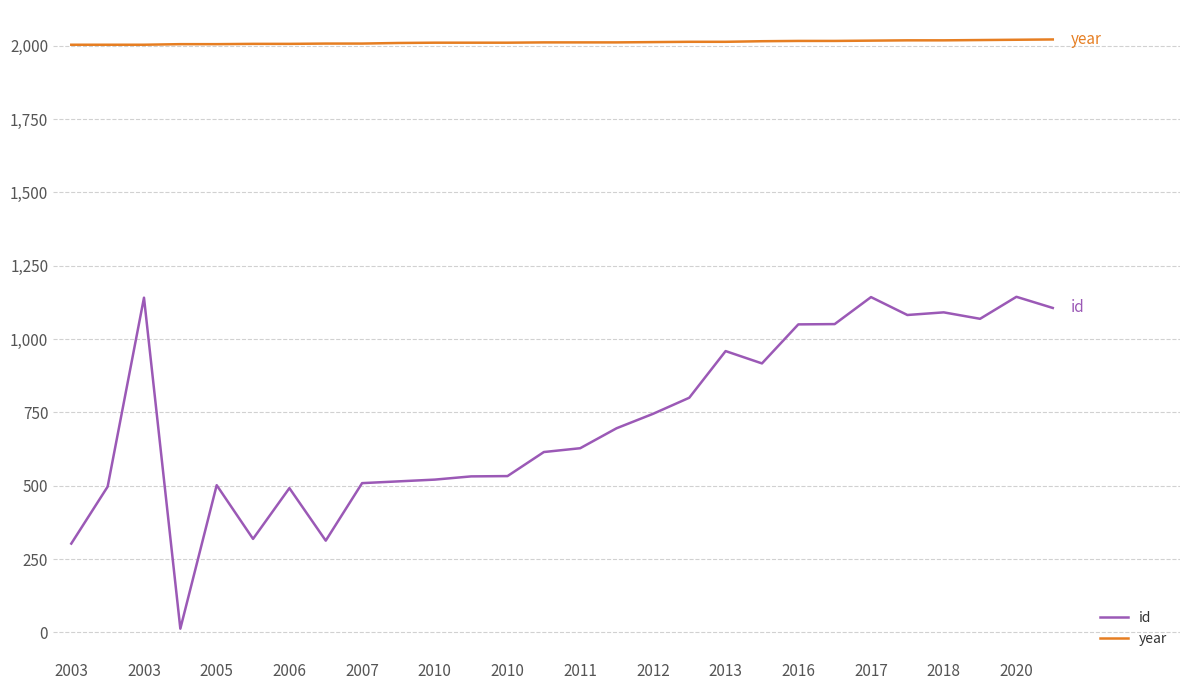

What is the difference between the maximum and minimum values in the id series?

1131